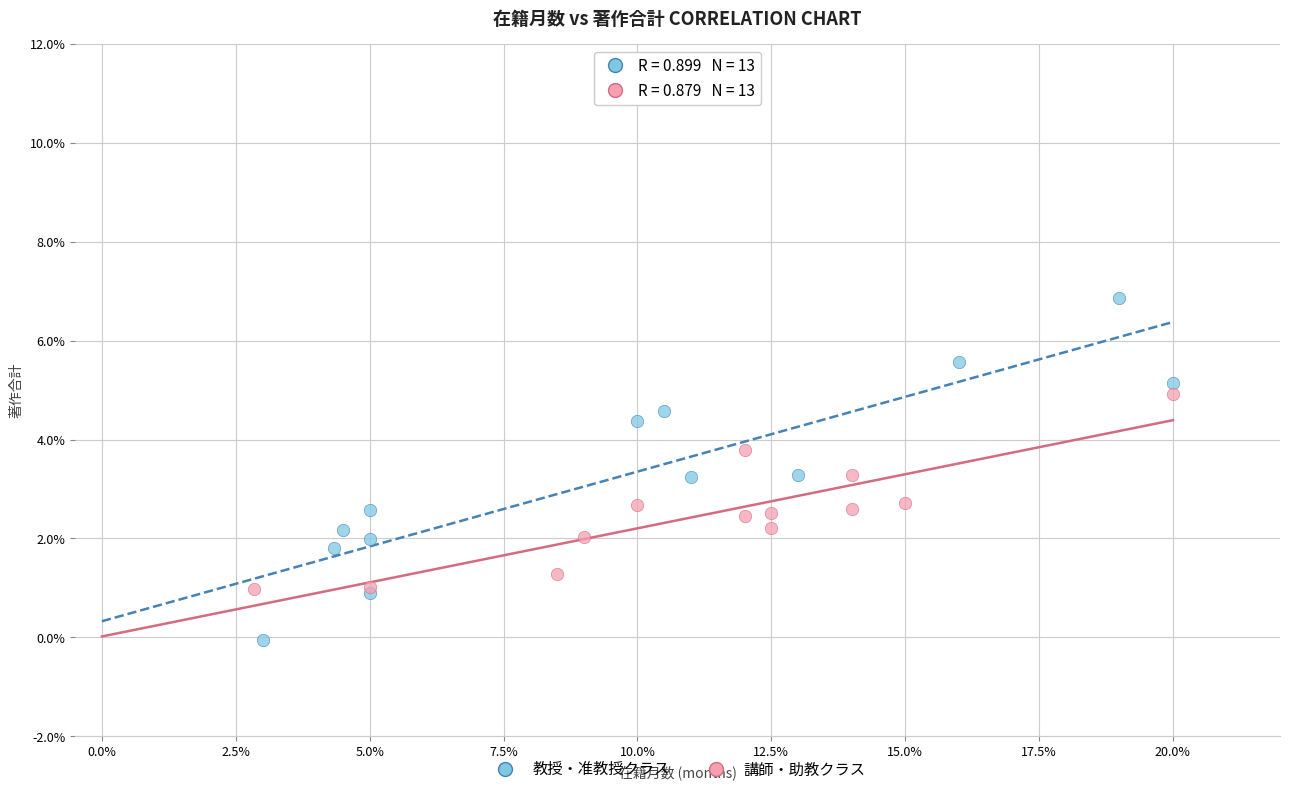

Which series reaches the maximum Y coordinate?

教授・准教授クラス